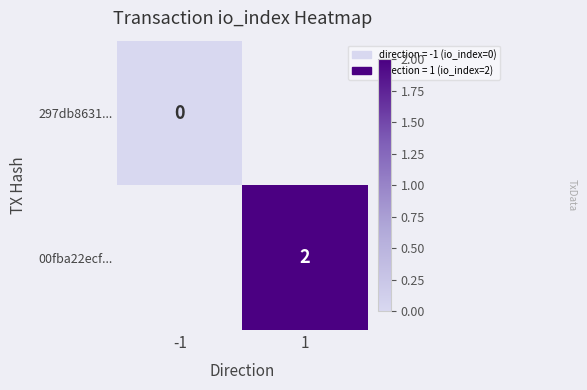

The value of 00fba22ecf... at 1 is 2. True or false?

True